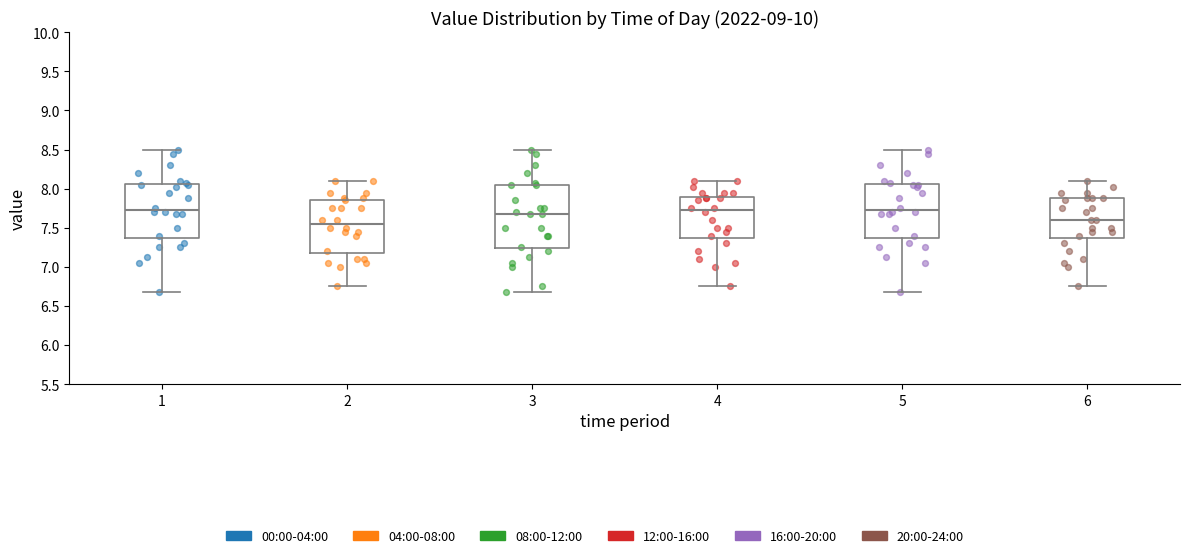

Reading left to right, transcribe this box plot: for each box, give where its median line is, the range the box spans, and where its two whiskers end, as read against the y-axis. The values are not printed on the chart, so give them approximately, as read against the axis.

1: median 7.75, box 7.40 to 8.05, whiskers 6.70 to 8.50
2: median 7.55, box 7.20 to 7.85, whiskers 6.75 to 8.10
3: median 7.70, box 7.25 to 8.05, whiskers 6.70 to 8.50
4: median 7.75, box 7.40 to 7.90, whiskers 6.75 to 8.10
5: median 7.75, box 7.40 to 8.05, whiskers 6.70 to 8.50
6: median 7.60, box 7.40 to 7.90, whiskers 6.75 to 8.10